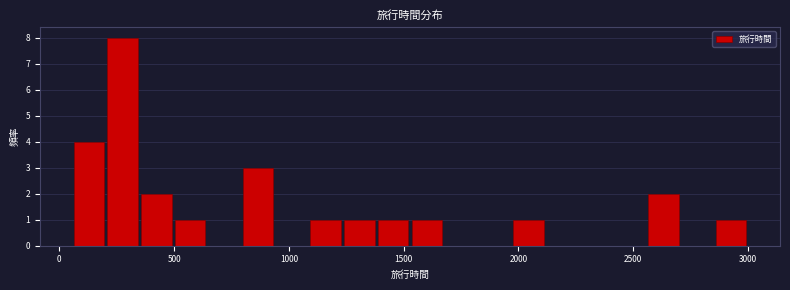

Around what value on the x-axis is the tallest bar? Give the approximate position of its centre, as read against the axis.

300